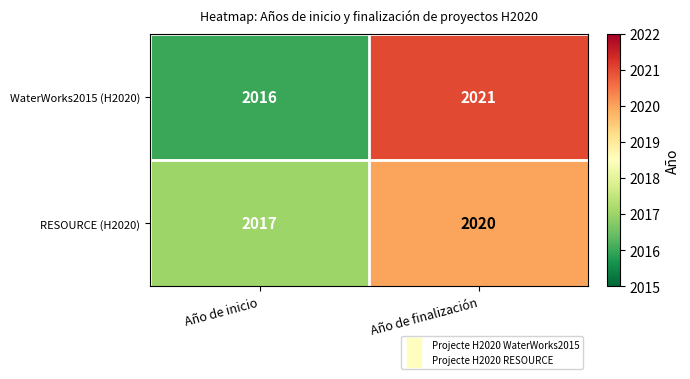

Reading right to left, transcribe all the data shown in this chart.

WaterWorks2015 (H2020): 2021	2016
RESOURCE (H2020): 2020	2017